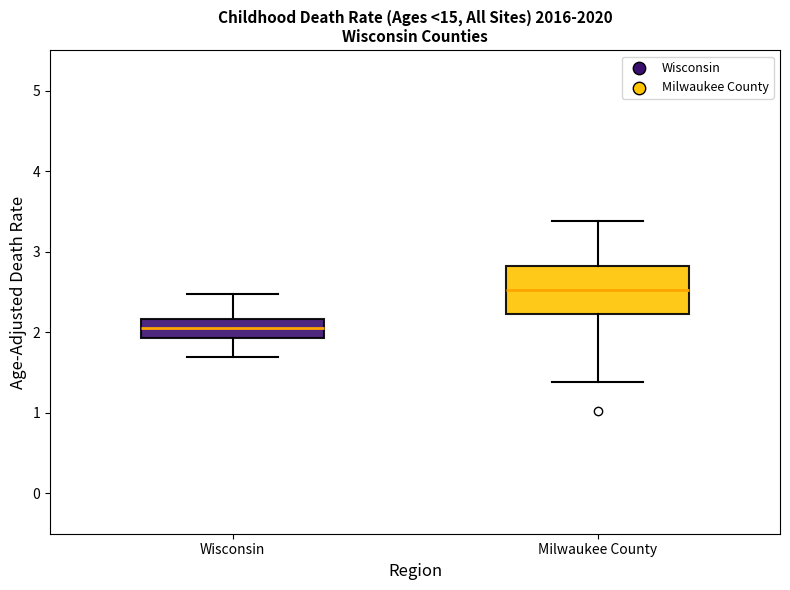

Which box is the tallest, from its lower edge to its upper edge?

Milwaukee County